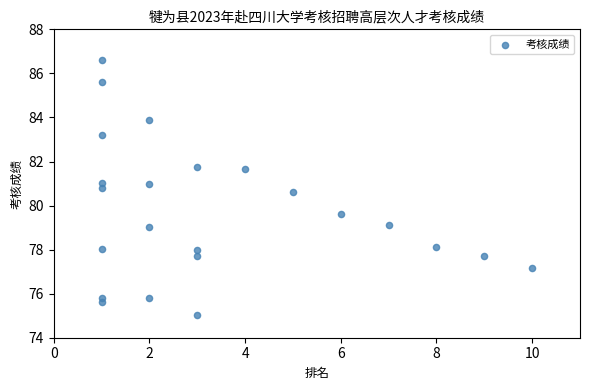

What Y value in the scatter plot is closest to 80?

79.6